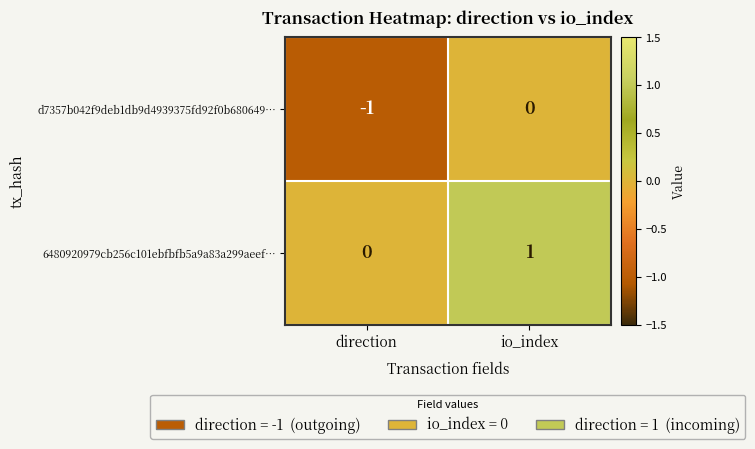

Rank the series at io_index from lowest to highest value.

d7357b042f9deb1db9d4939375fd92f0b680649…, 6480920979cb256c101ebfbfb5a9a83a299aeef…